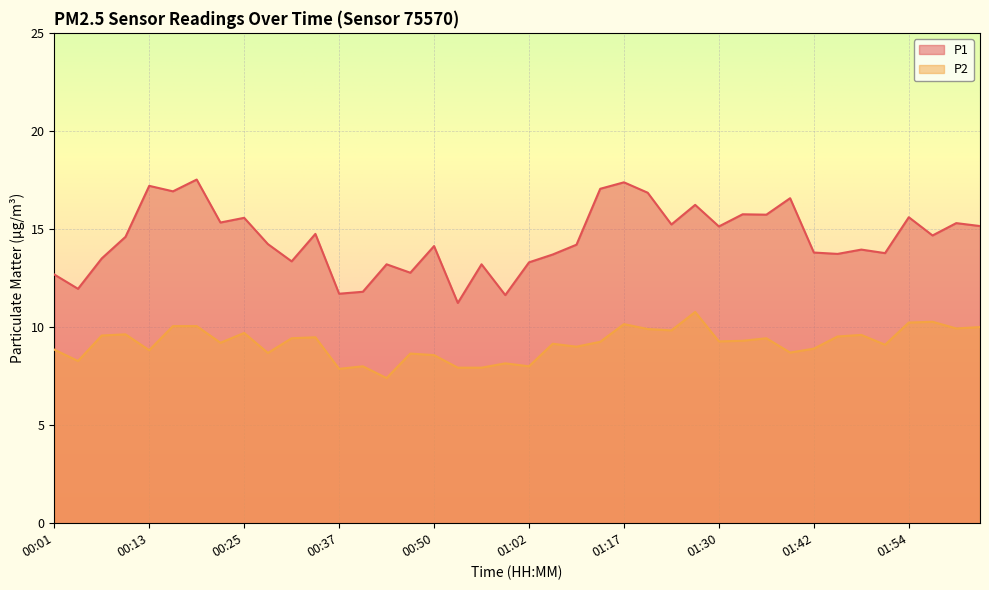

Which has a higher value, 01:36 or 00:59?

01:36